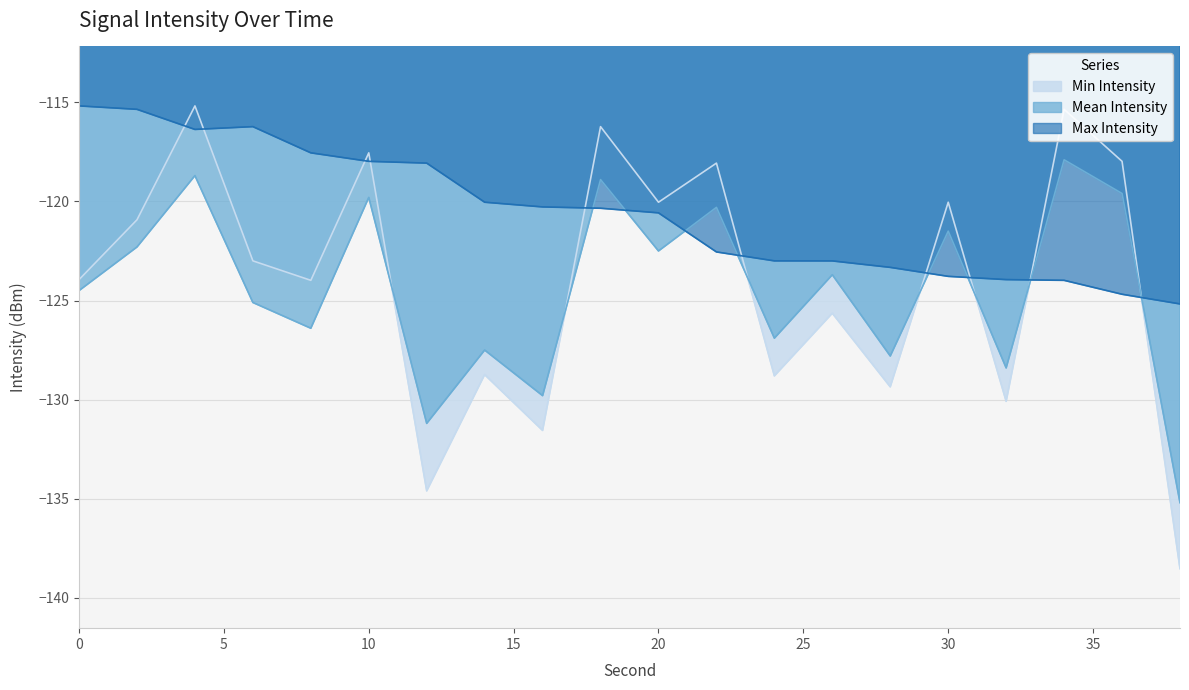

Which label corresponds to the largest value in the chart?

4